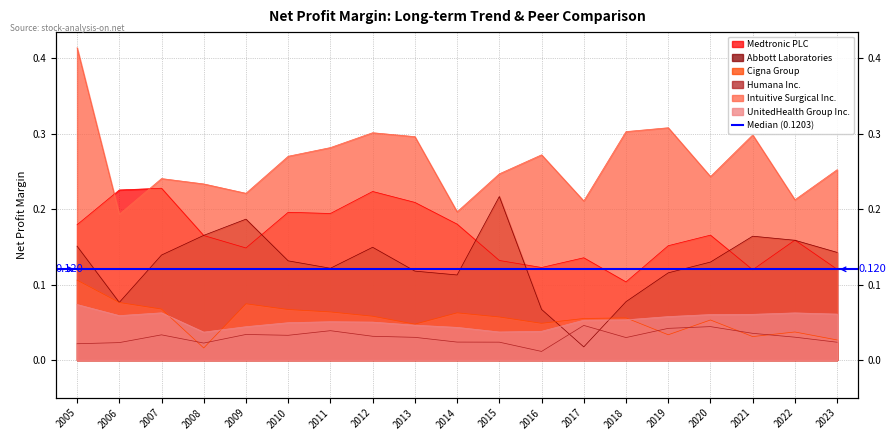

What are all the series names shown in the legend?

Medtronic PLC, Abbott Laboratories, Cigna Group, Humana Inc., Intuitive Surgical Inc., UnitedHealth Group Inc.